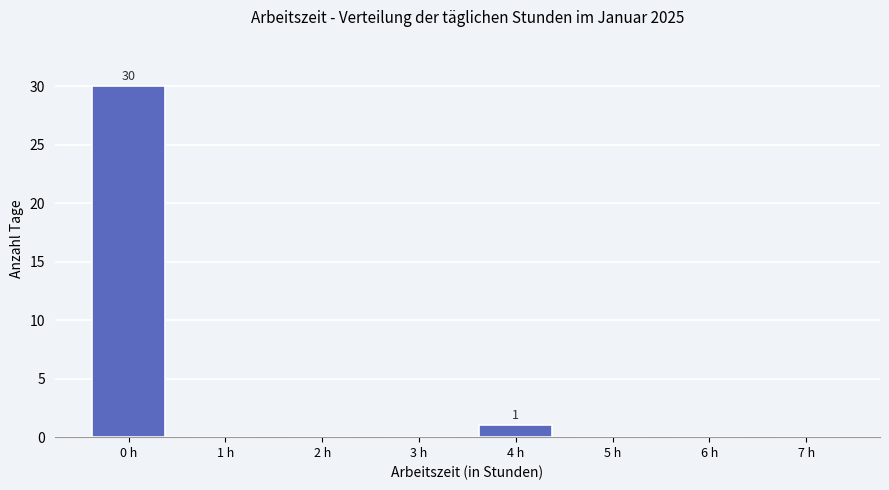

Reading left to right, what are all the values shown in this chart?

0 h=30	1 h=0	2 h=0	3 h=0	4 h=1	5 h=0	6 h=0	7 h=0